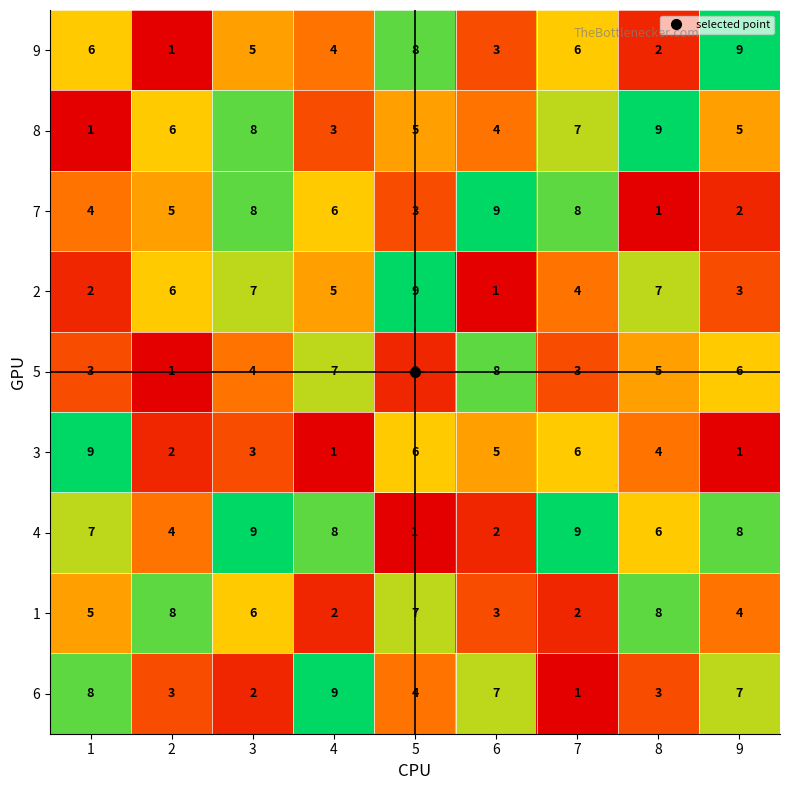

What is the approximate value of 2 at 2?

6